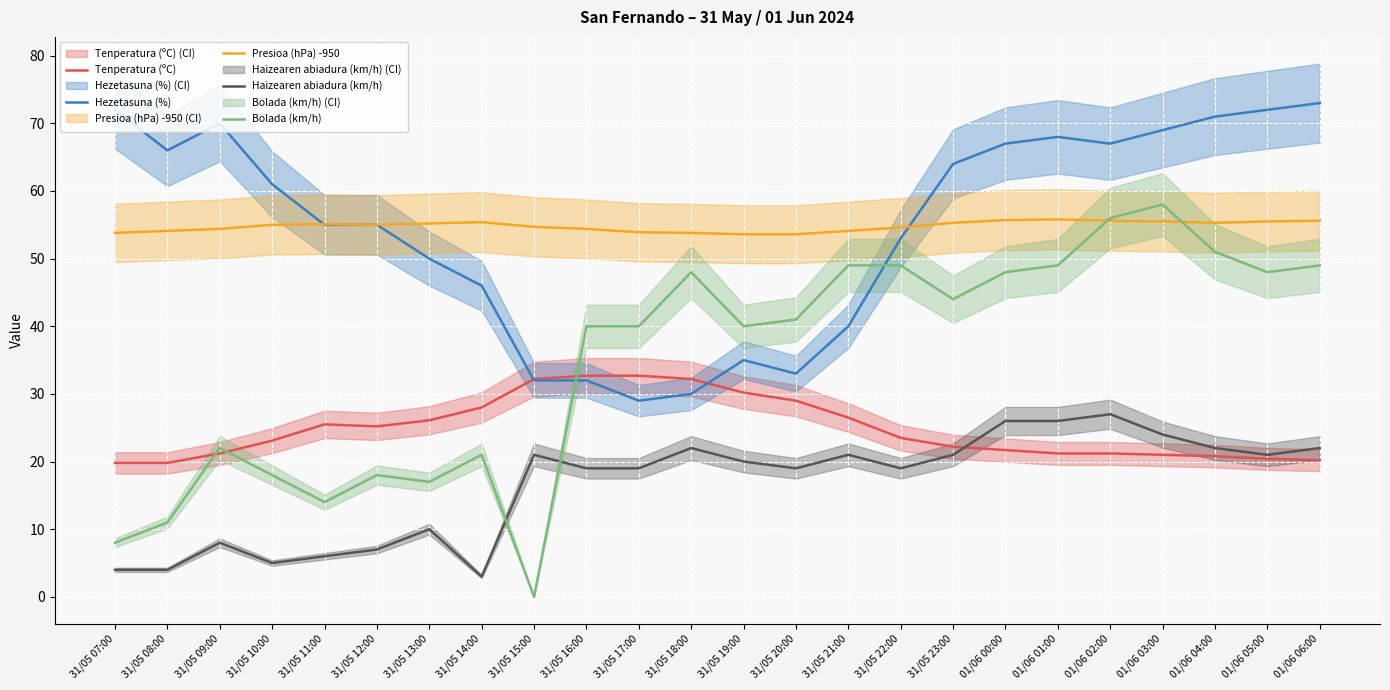

List the series in order of their peak value, lowest first.

Haizearen abiadura (km/h), Tenperatura (ºC), Presioa (hPa) -950, Bolada (km/h), Hezetasuna (%)